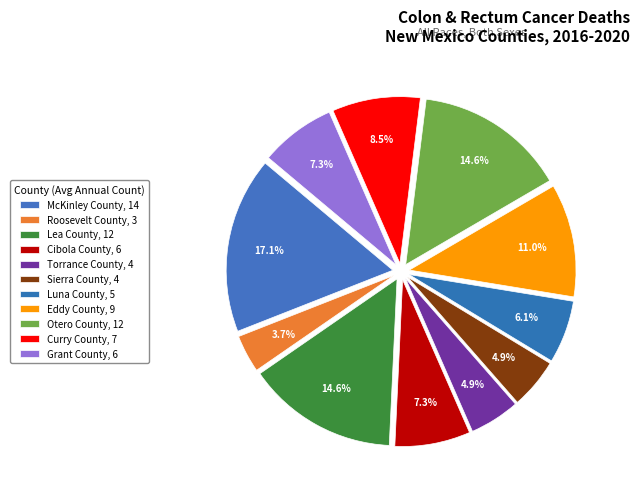

Count the number of slices in the pie.

11